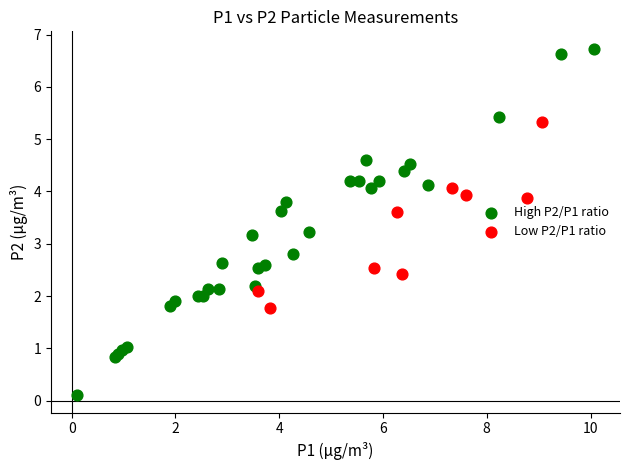

Which series has the widest spread of Y values?

High P2/P1 ratio